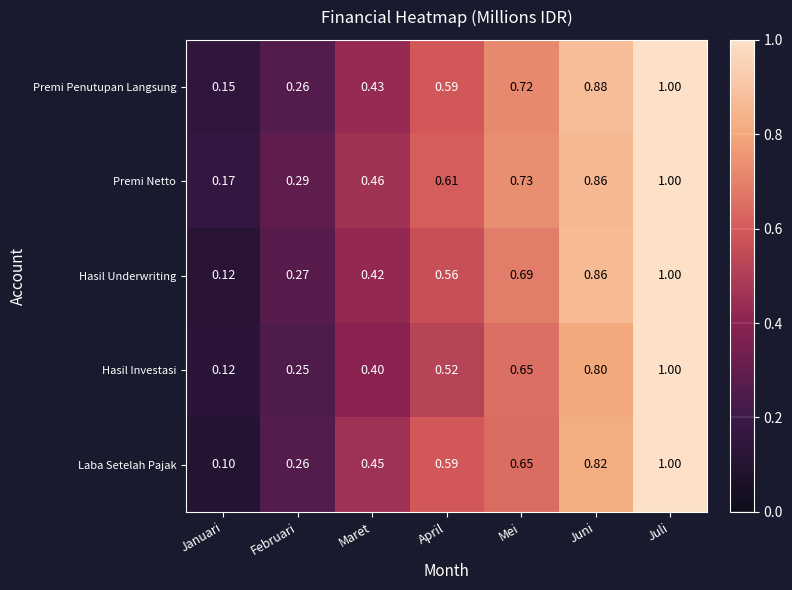

Where is Premi Netto nearest to the value 0?

Januari